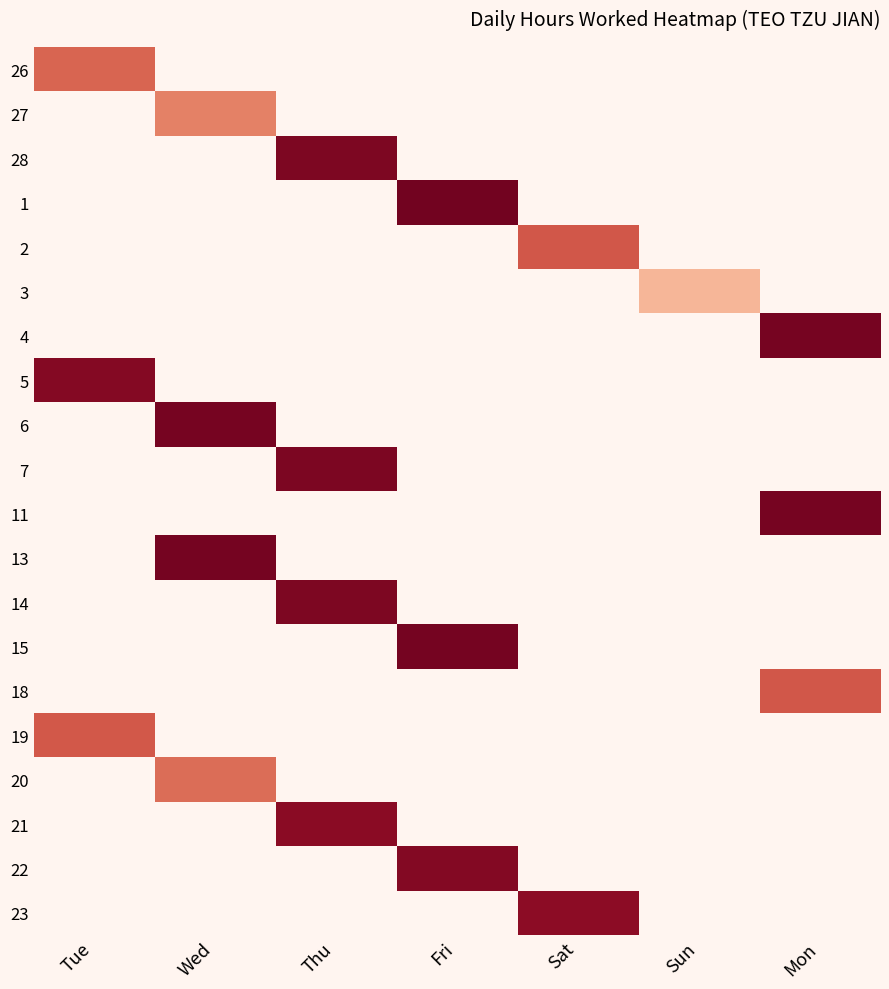

The value of 2 at Sat is 3.2. True or false?

False